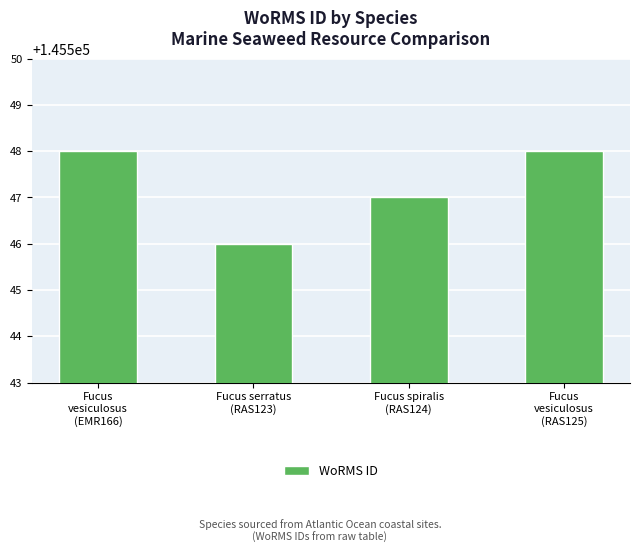

What is the label of the 4th bar from the left?

Fucus
vesiculosus
(RAS125)